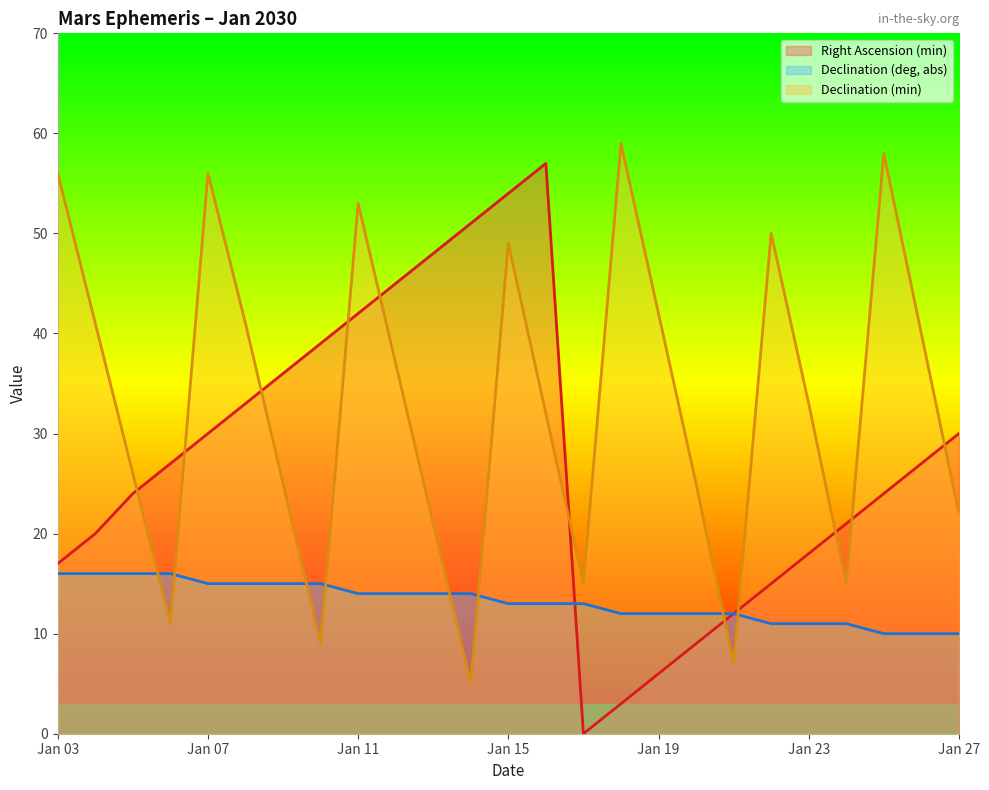

Reading left to right, extract all data points from this chart.

Right Ascension (min): Jan 03=17	Jan 04=20	Jan 05=24	Jan 06=27	Jan 07=30	Jan 08=33	Jan 09=36	Jan 10=39	Jan 11=42	Jan 12=45	Jan 13=48	Jan 14=51	Jan 15=54	Jan 16=57	Jan 17=0	Jan 18=3	Jan 19=6	Jan 20=9	Jan 21=12	Jan 22=15	Jan 23=18	Jan 24=21	Jan 25=24	Jan 26=27	Jan 27=30
Declination (deg, abs): Jan 03=16	Jan 04=16	Jan 05=16	Jan 06=16	Jan 07=15	Jan 08=15	Jan 09=15	Jan 10=15	Jan 11=14	Jan 12=14	Jan 13=14	Jan 14=14	Jan 15=13	Jan 16=13	Jan 17=13	Jan 18=12	Jan 19=12	Jan 20=12	Jan 21=12	Jan 22=11	Jan 23=11	Jan 24=11	Jan 25=10	Jan 26=10	Jan 27=10
Declination (min): Jan 03=56	Jan 04=41	Jan 05=26	Jan 06=11	Jan 07=56	Jan 08=41	Jan 09=25	Jan 10=9	Jan 11=53	Jan 12=37	Jan 13=21	Jan 14=5	Jan 15=49	Jan 16=32	Jan 17=15	Jan 18=59	Jan 19=42	Jan 20=25	Jan 21=7	Jan 22=50	Jan 23=33	Jan 24=15	Jan 25=58	Jan 26=40	Jan 27=22